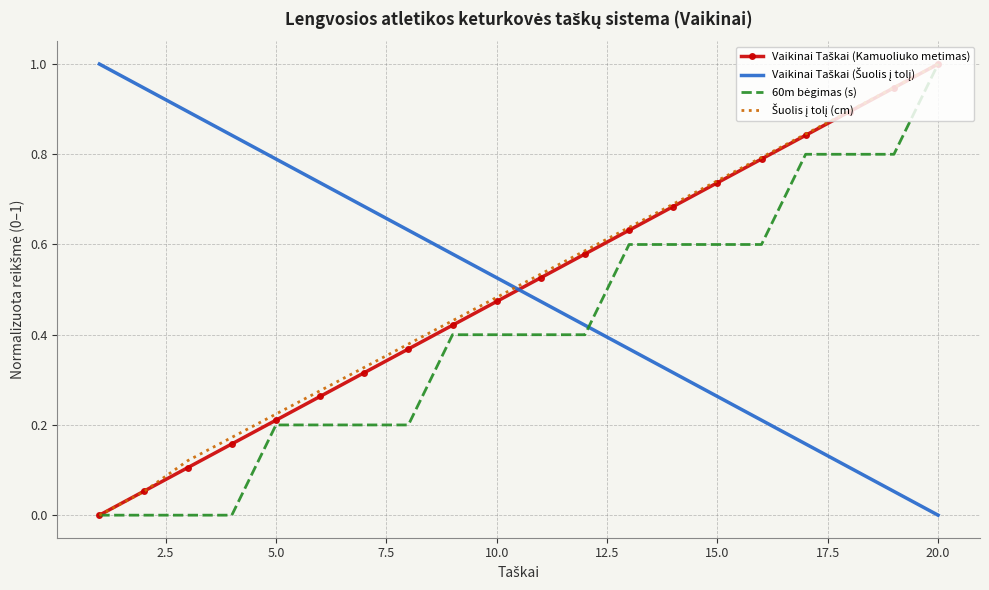

How many lines are shown in the chart?

4